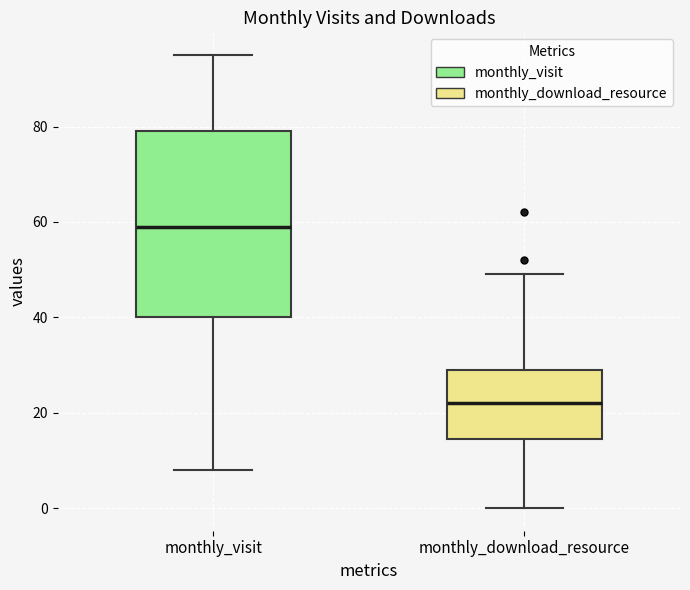

Reading left to right, read every box against the y-axis: the position of its median line, the range the box covers, and the ends of its whiskers. The values are not printed on the chart, so give them approximately, as read against the axis.

monthly_visit: median 60, box 40 to 80, whiskers 8 to 96
monthly_download_resource: median 22, box 14 to 30, whiskers 0 to 50